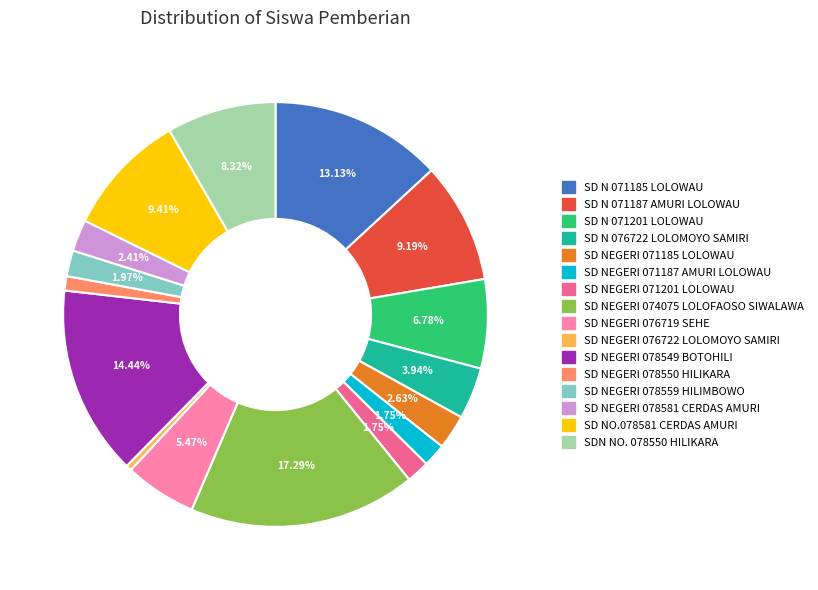

To the nearest percent, what is the difference between the largest and smallest slice percentages?

17%